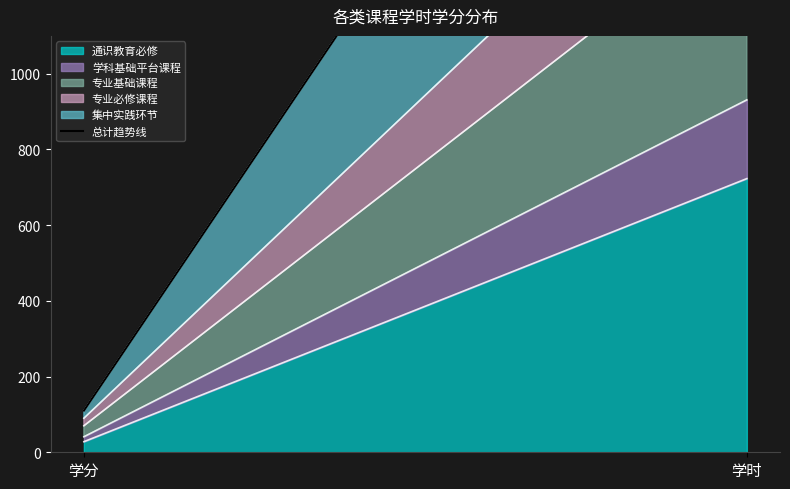

What is the sum of all values?

2817